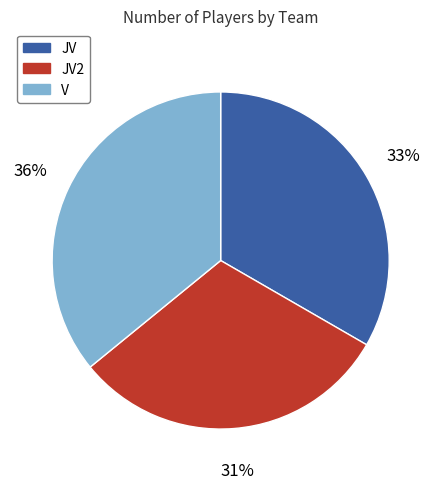

Is there a majority slice in this chart?

No